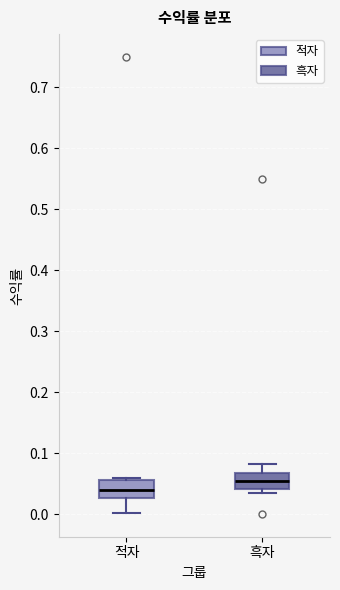

Where does the median line of the box for 적자 sit on the y-axis? The values are not printed on the chart, so give them approximately, as read against the axis.

0.04